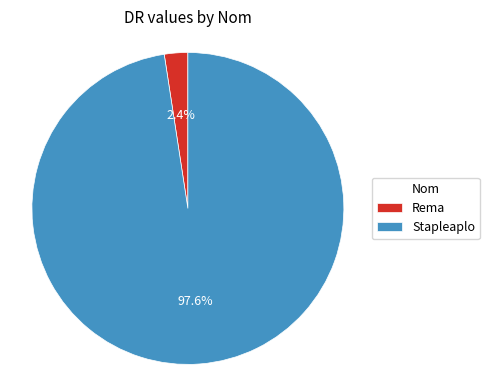

To the nearest percent, what is the difference between the largest and smallest slice percentages?

95%